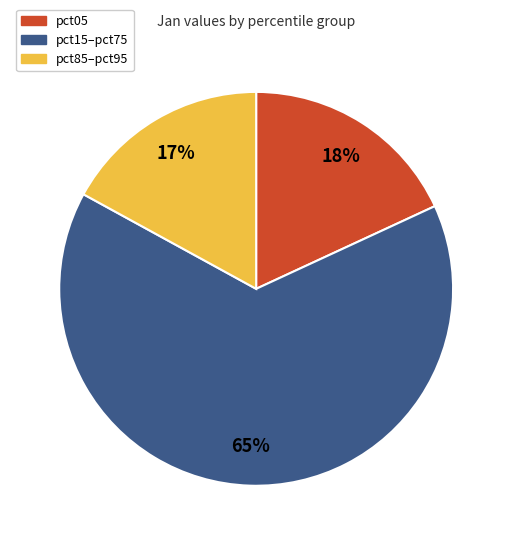

To the nearest percent, what is the difference between the largest and smallest slice percentages?

48%